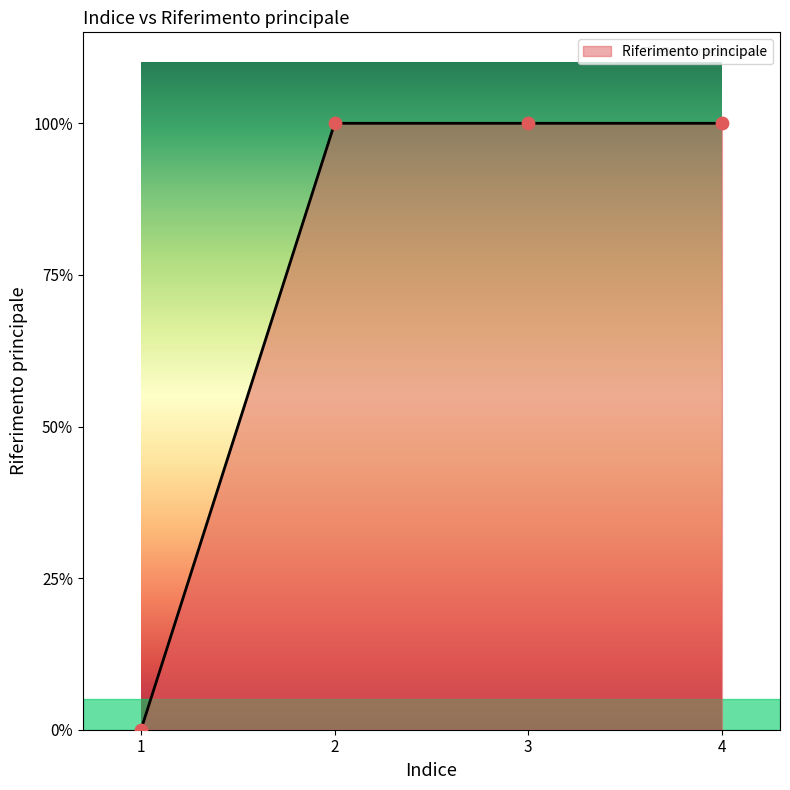

Which has a higher value, 2 or 3?

2